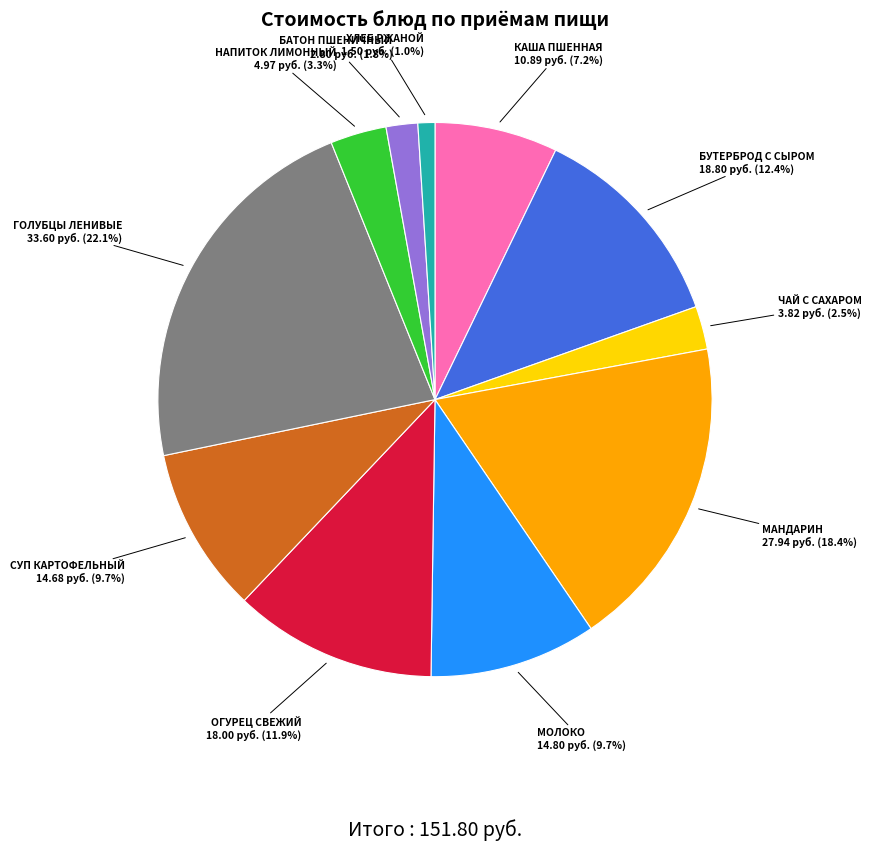

Does МАНДАРИН represent more than half of the total?

No